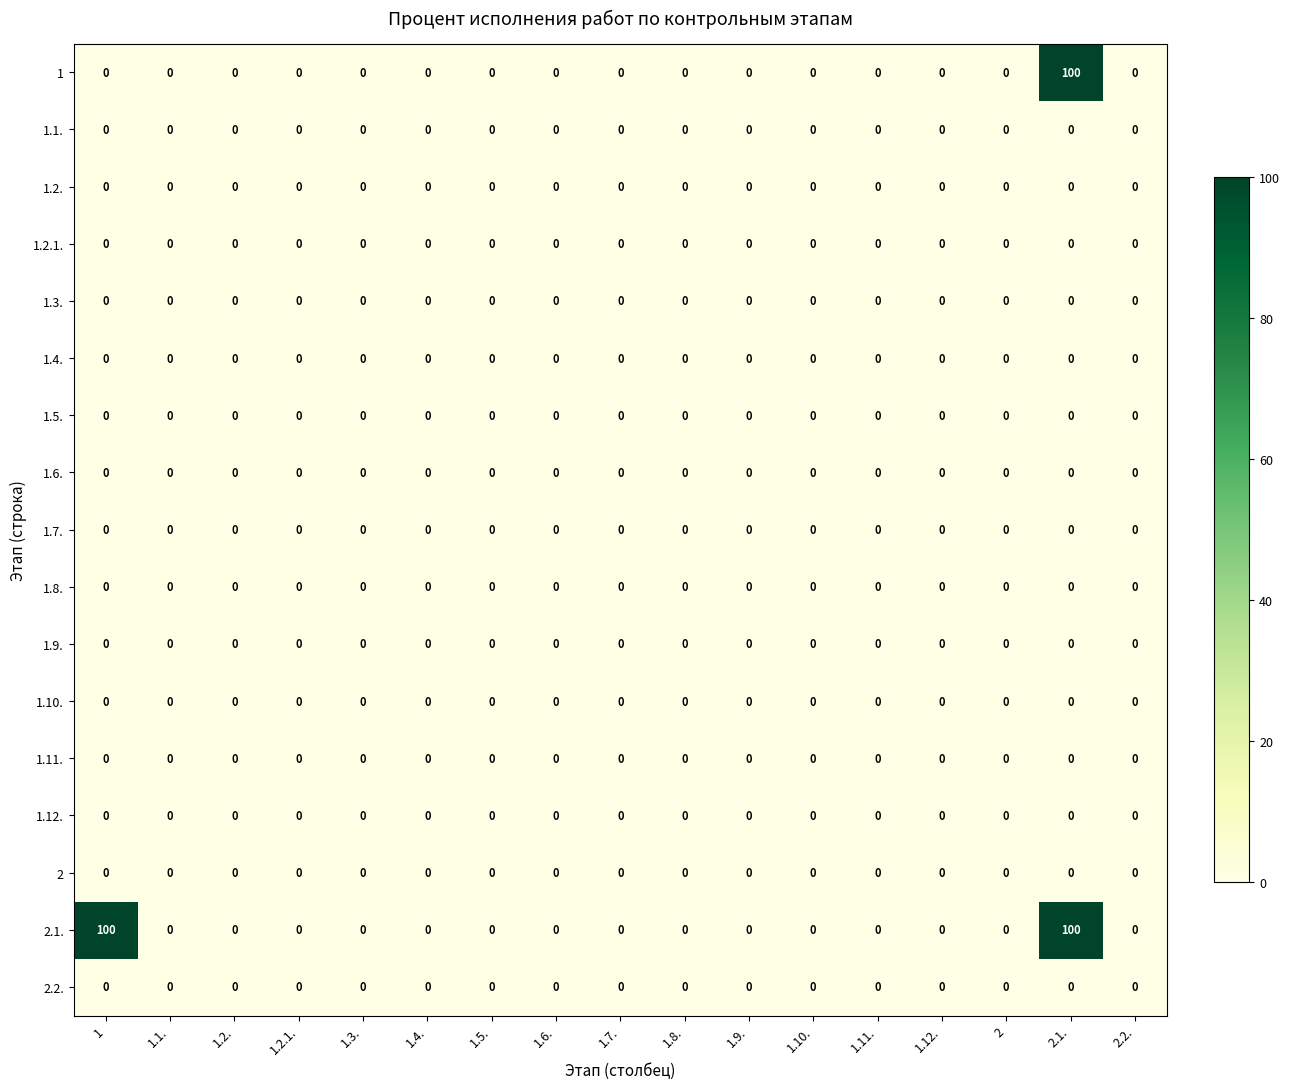

What is the spread (max minus min) of values at 2.1.?

100